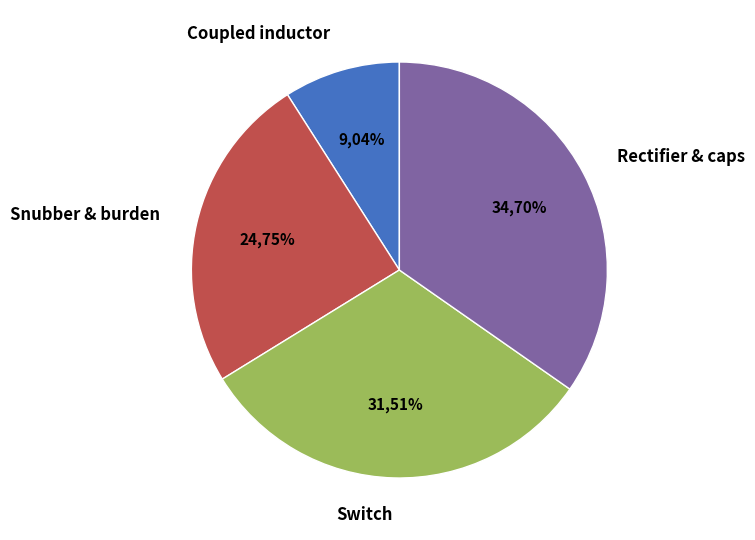

Is there a majority slice in this chart?

No